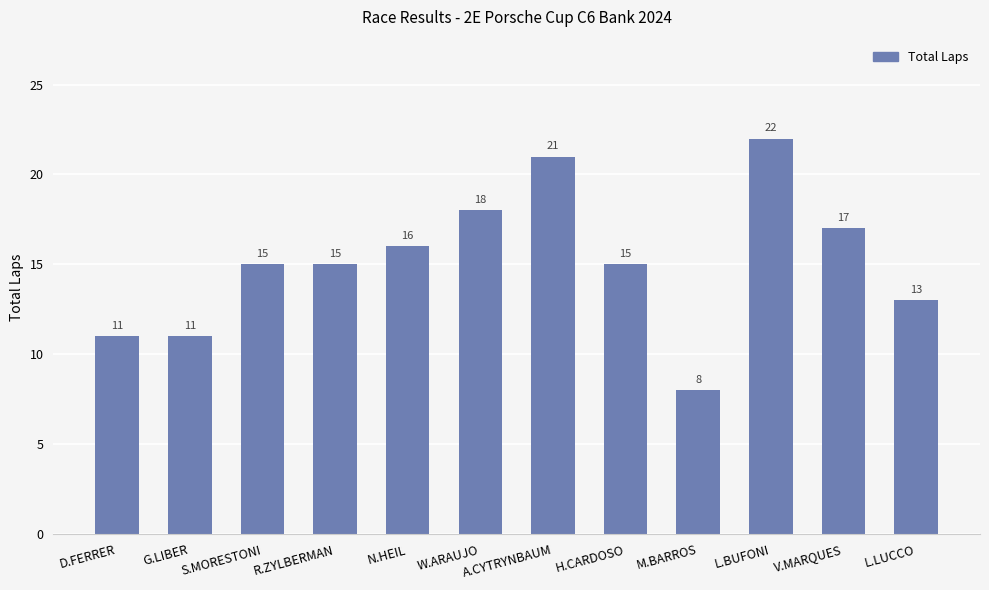

The chart shows a value of 15 at H.CARDOSO. True or false?

True